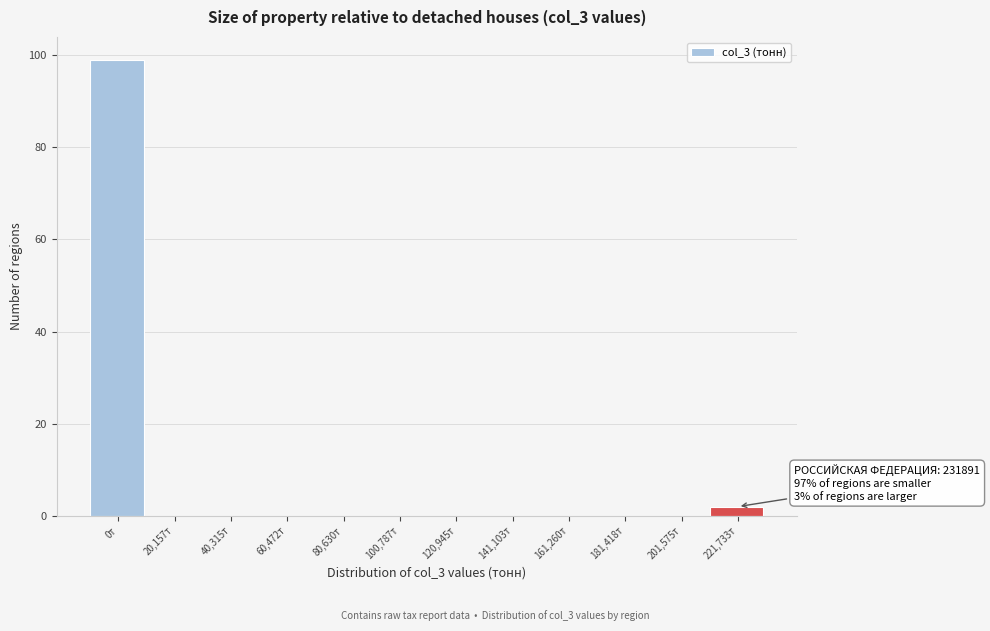

Reading left to right, transcribe all the data shown in this chart.

0т=99	20,157т=0	40,315т=0	60,472т=0	80,630т=0	100,787т=0	120,945т=0	141,103т=0	161,260т=0	181,418т=0	201,575т=0	221,733т=2